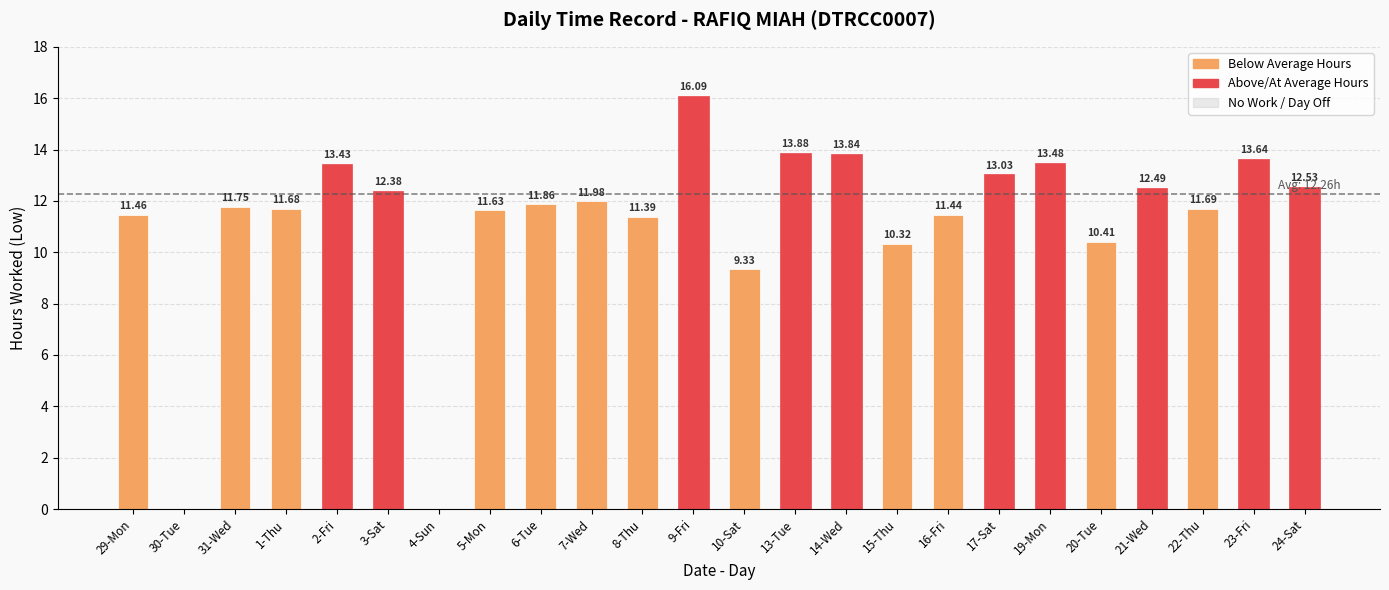

What is the difference between the values at 24-Sat and 29-Mon?

1.1